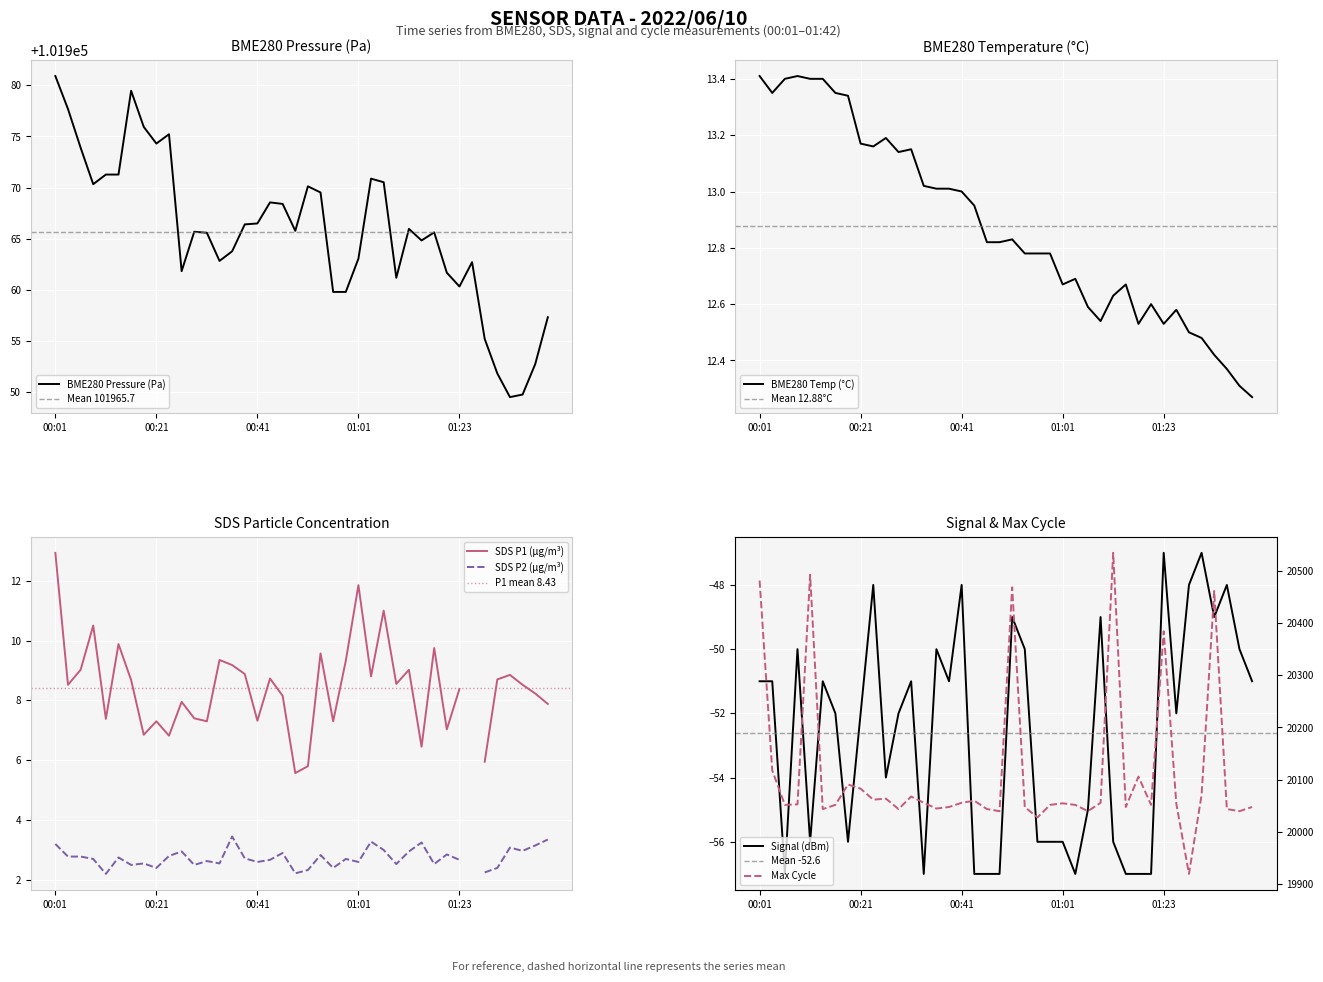

What is the difference between the maximum and second lowest values in the Signal series?

10.0